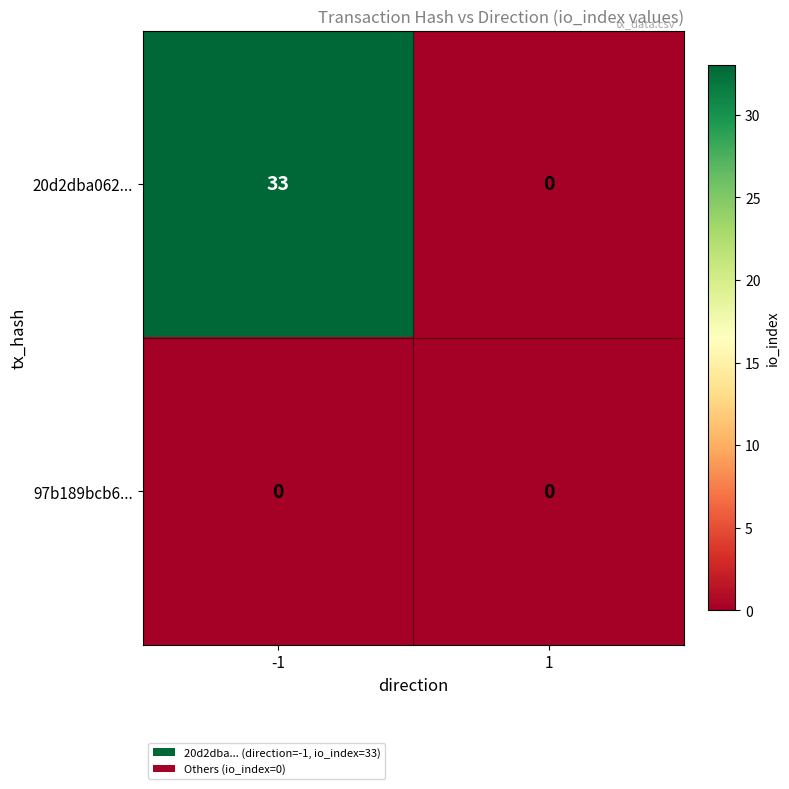

List the series in order of their peak value, lowest first.

97b189bcb6..., 20d2dba062...